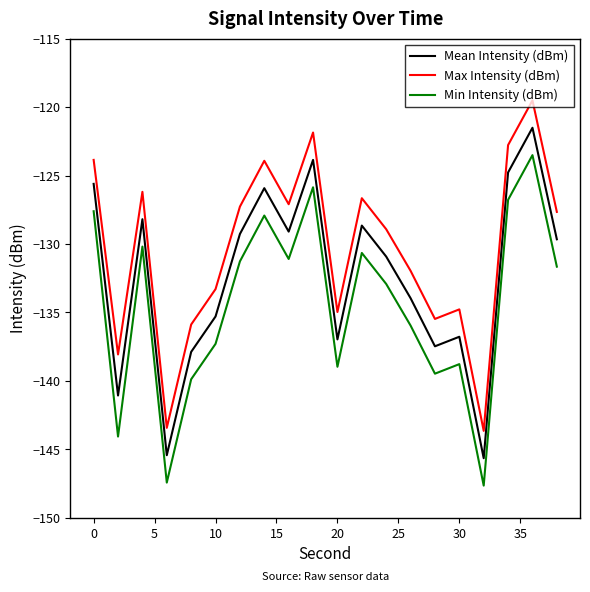

What is the difference between the maximum and minimum values in the Max Intensity (dBm) series?

24.1